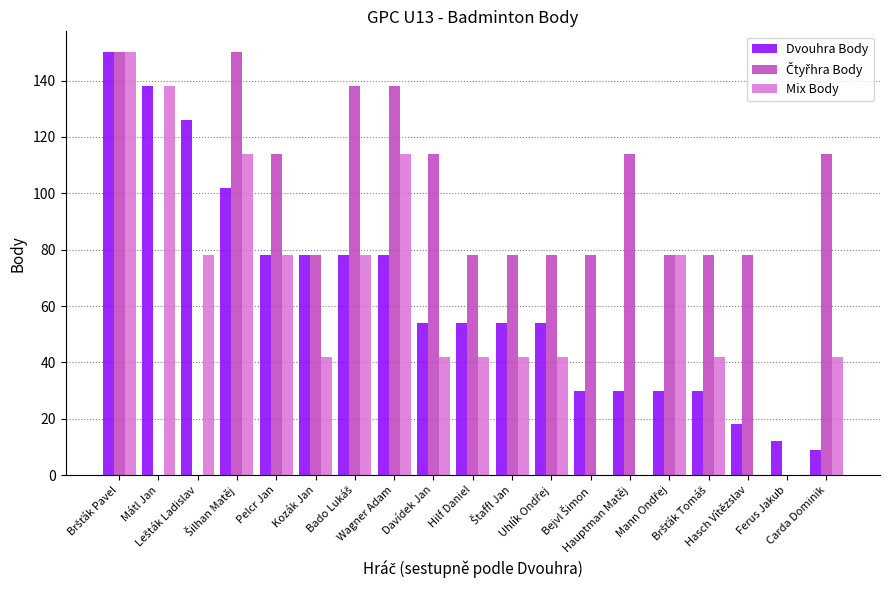

What is the maximum value shown in the chart?

150